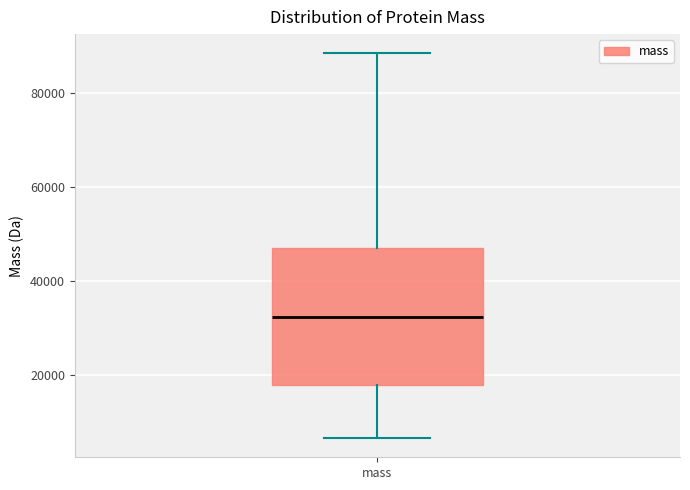

Where is the upper edge of the box for mass on the y-axis? The values are not printed on the chart, so give them approximately, as read against the axis.

48000